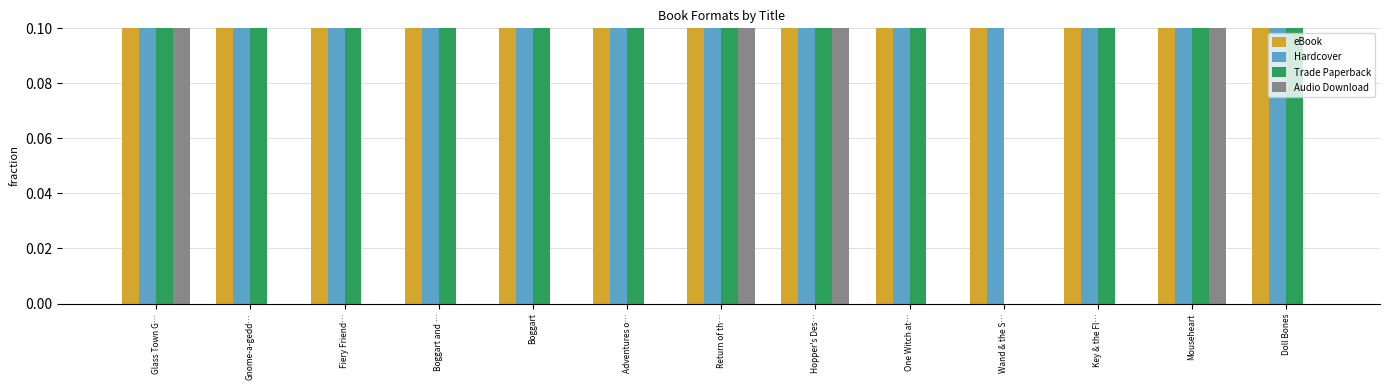

At Return of th…, list the series in order from smallest to largest.

Audio Download, eBook, Hardcover, Trade Paperback